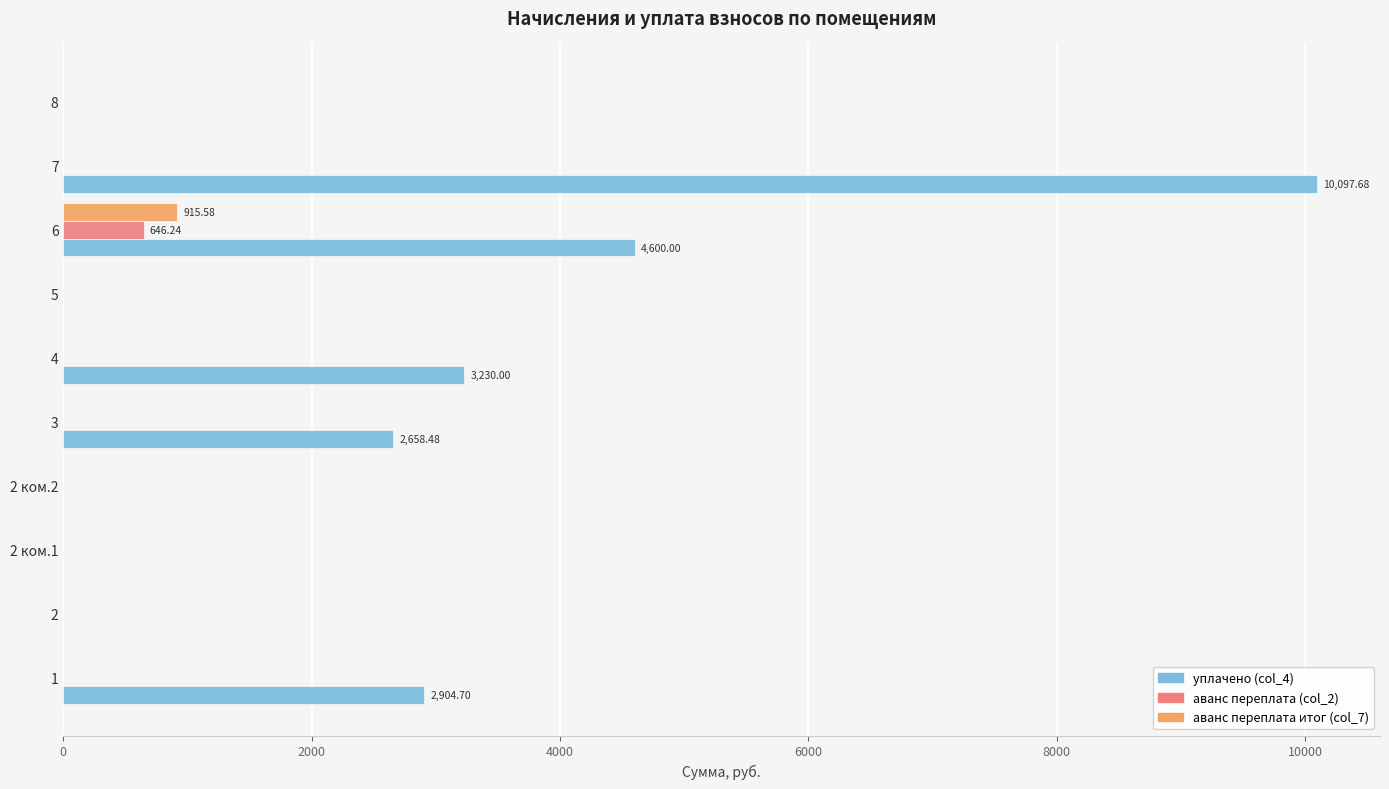

What is the sum of all уплачено (col_4) values?

23490.9